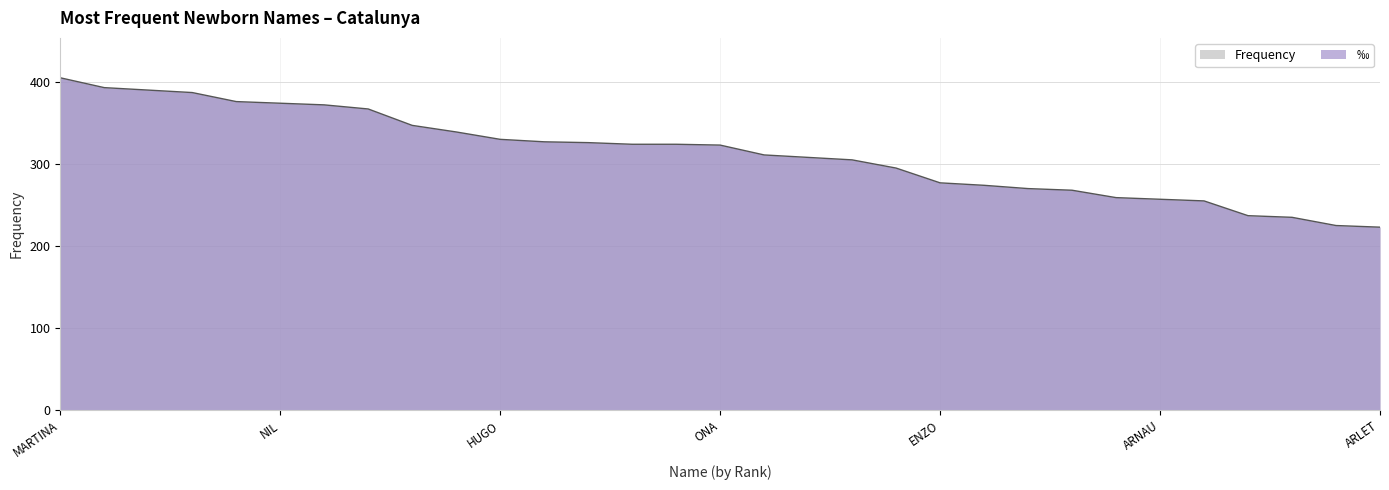

True or false: the data has more than 1 interior local peaks.

False